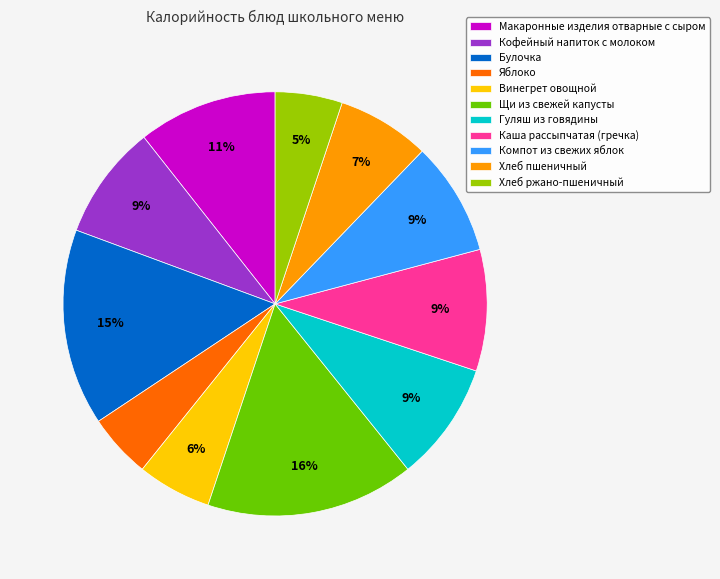

What is the largest slice in the pie chart?

Щи из свежей капусты